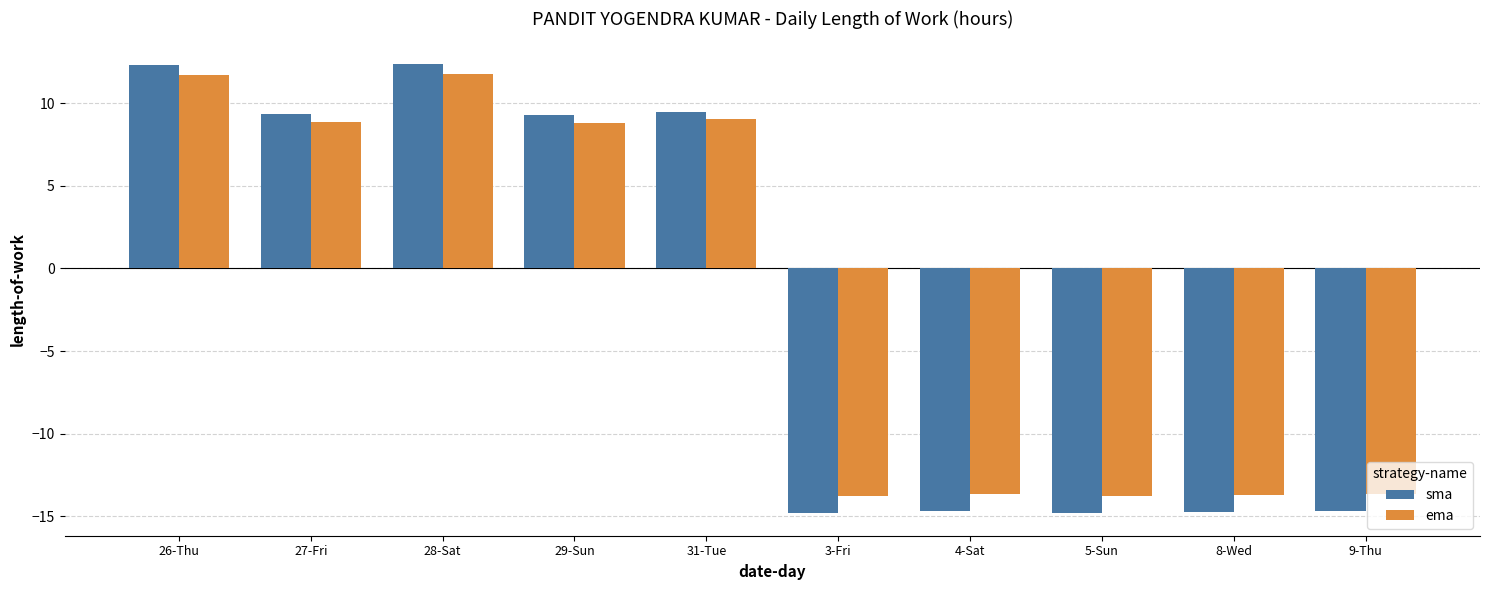

What is the maximum value for sma?

12.4